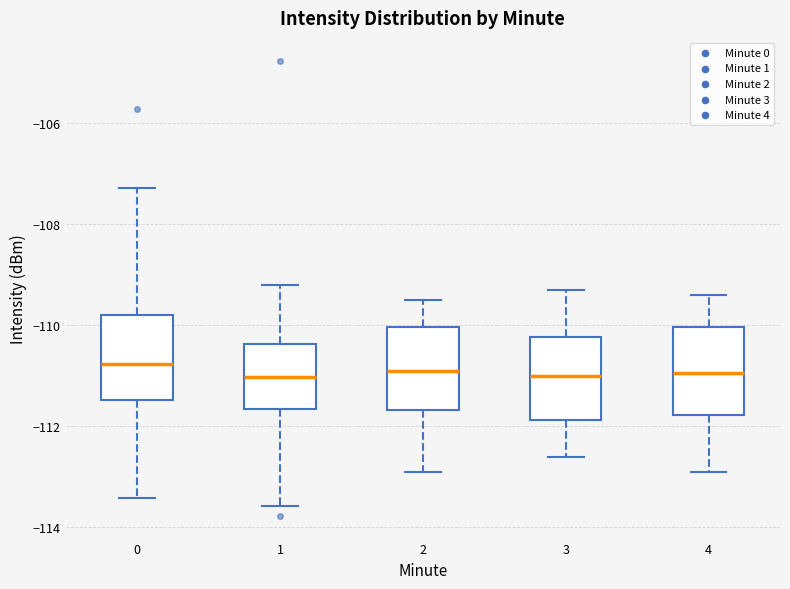

Reading left to right, read every box against the y-axis: the position of its median line, the range the box covers, and the ends of its whiskers. The values are not printed on the chart, so give them approximately, as read against the axis.

0: median -110.8, box -111.4 to -109.8, whiskers -113.4 to -107.2
1: median -111.0, box -111.6 to -110.4, whiskers -113.6 to -109.2
2: median -110.8, box -111.6 to -110.0, whiskers -112.8 to -109.4
3: median -111.0, box -111.8 to -110.2, whiskers -112.6 to -109.2
4: median -111.0, box -111.8 to -110.0, whiskers -112.8 to -109.4